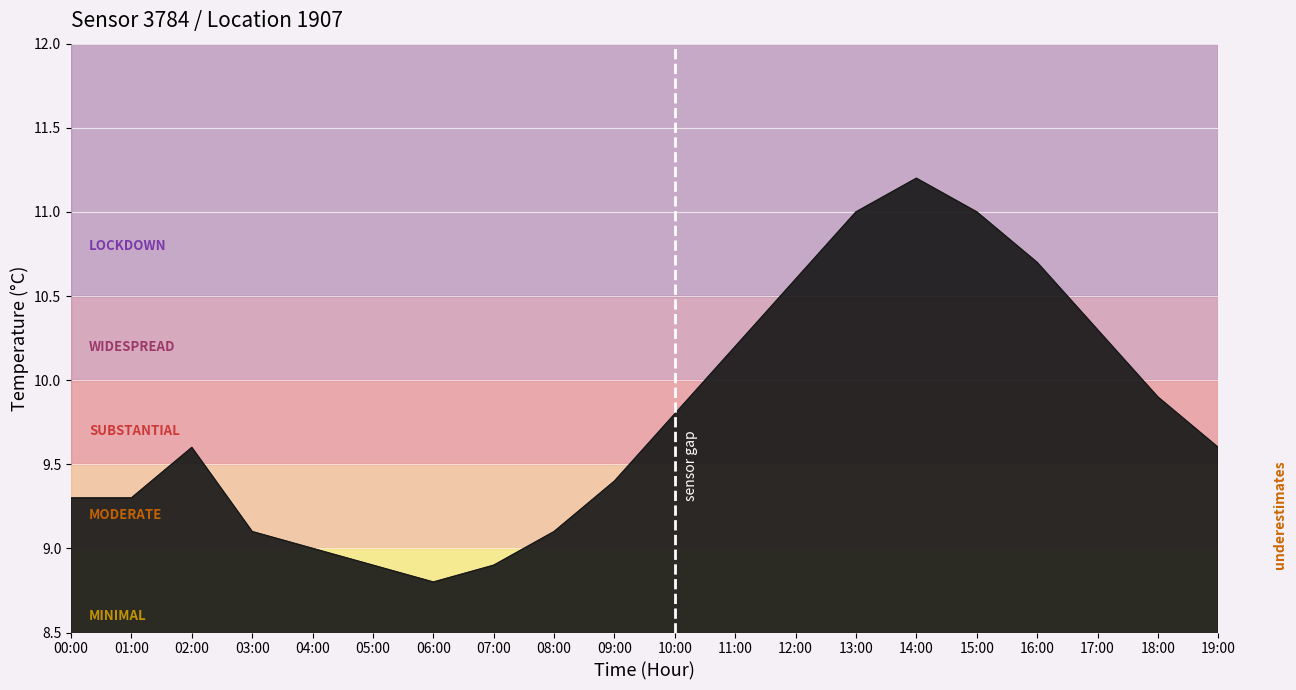

Is it true that the value at 03:00 is 9.1?

True